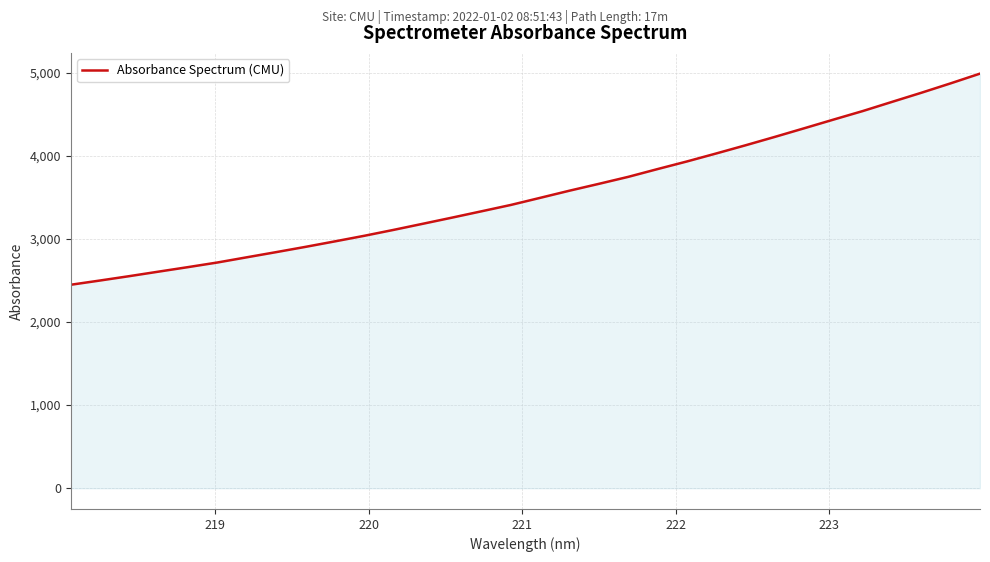

What is the difference between the maximum and minimum values?

2540.2